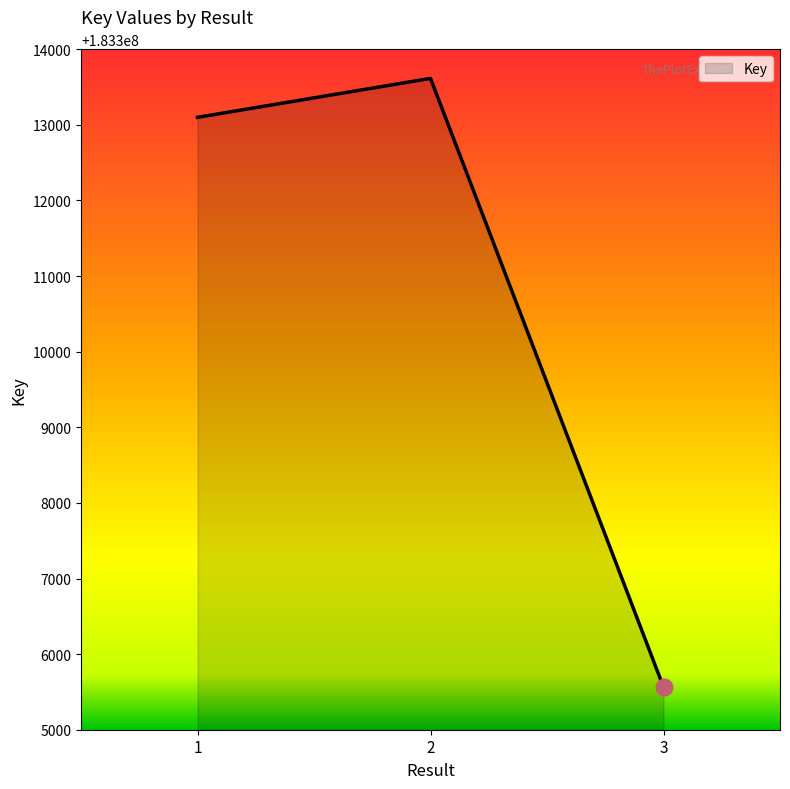

Reading left to right, what are all the values shown in this chart?

183313100	183313615	183305564